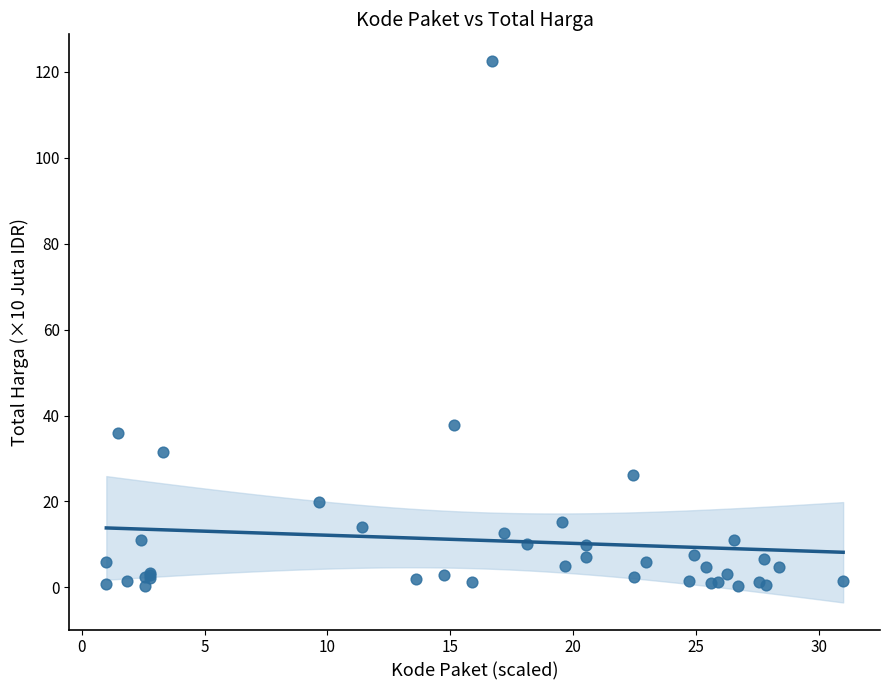

What Y value in the scatter plot is closest to 61?

37.9